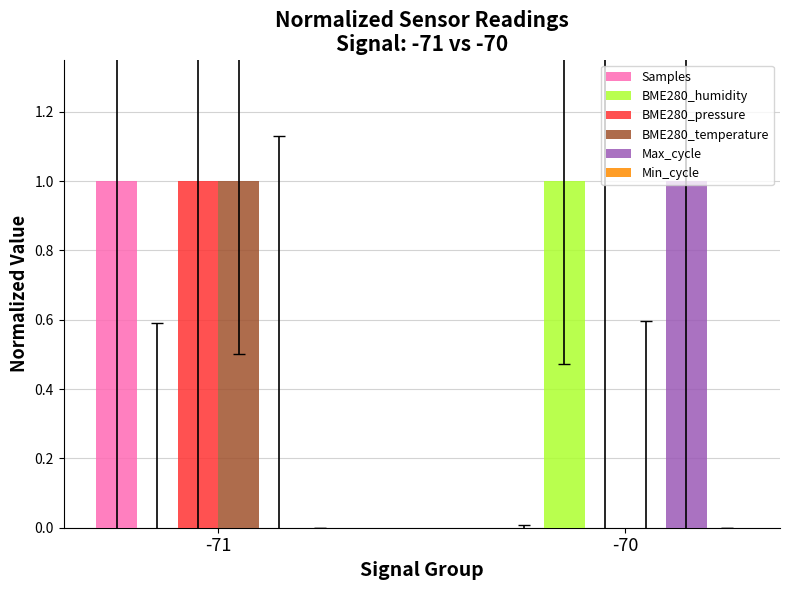

The value of Max_cycle at -71 is -1. True or false?

False